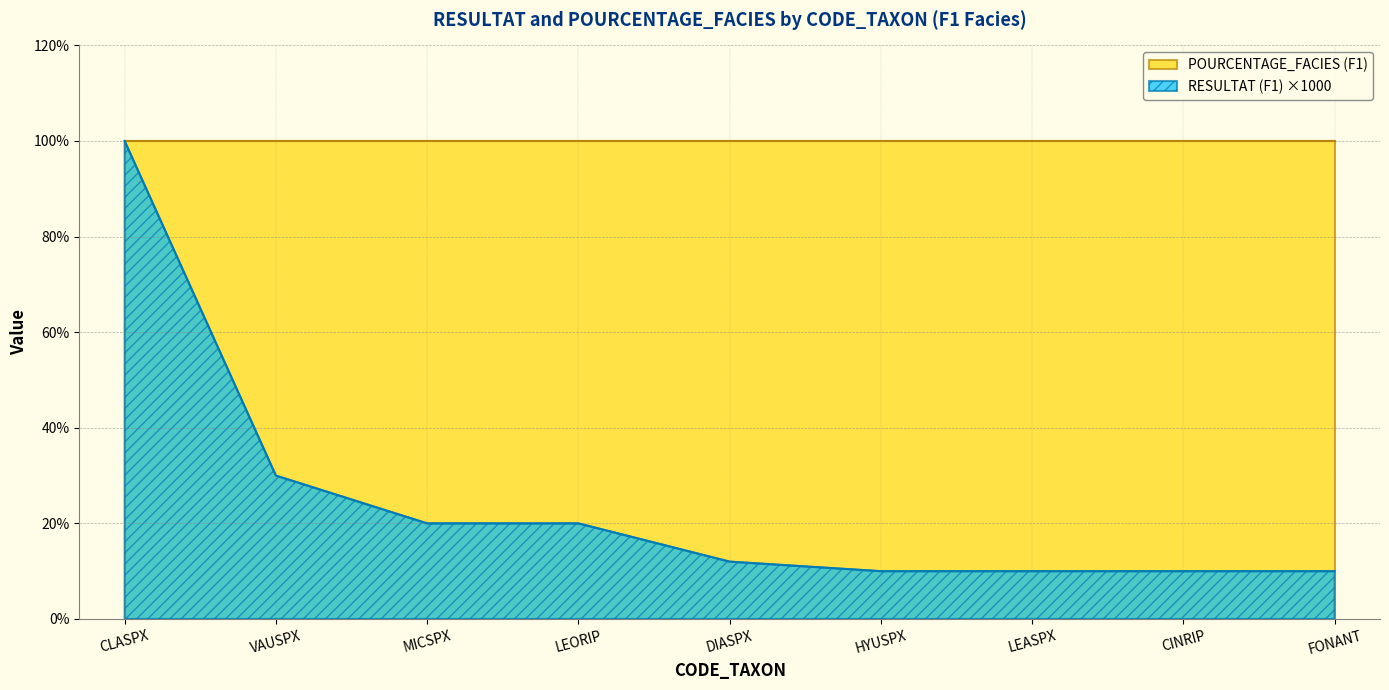

The value at LEORIP is 20. True or false?

True